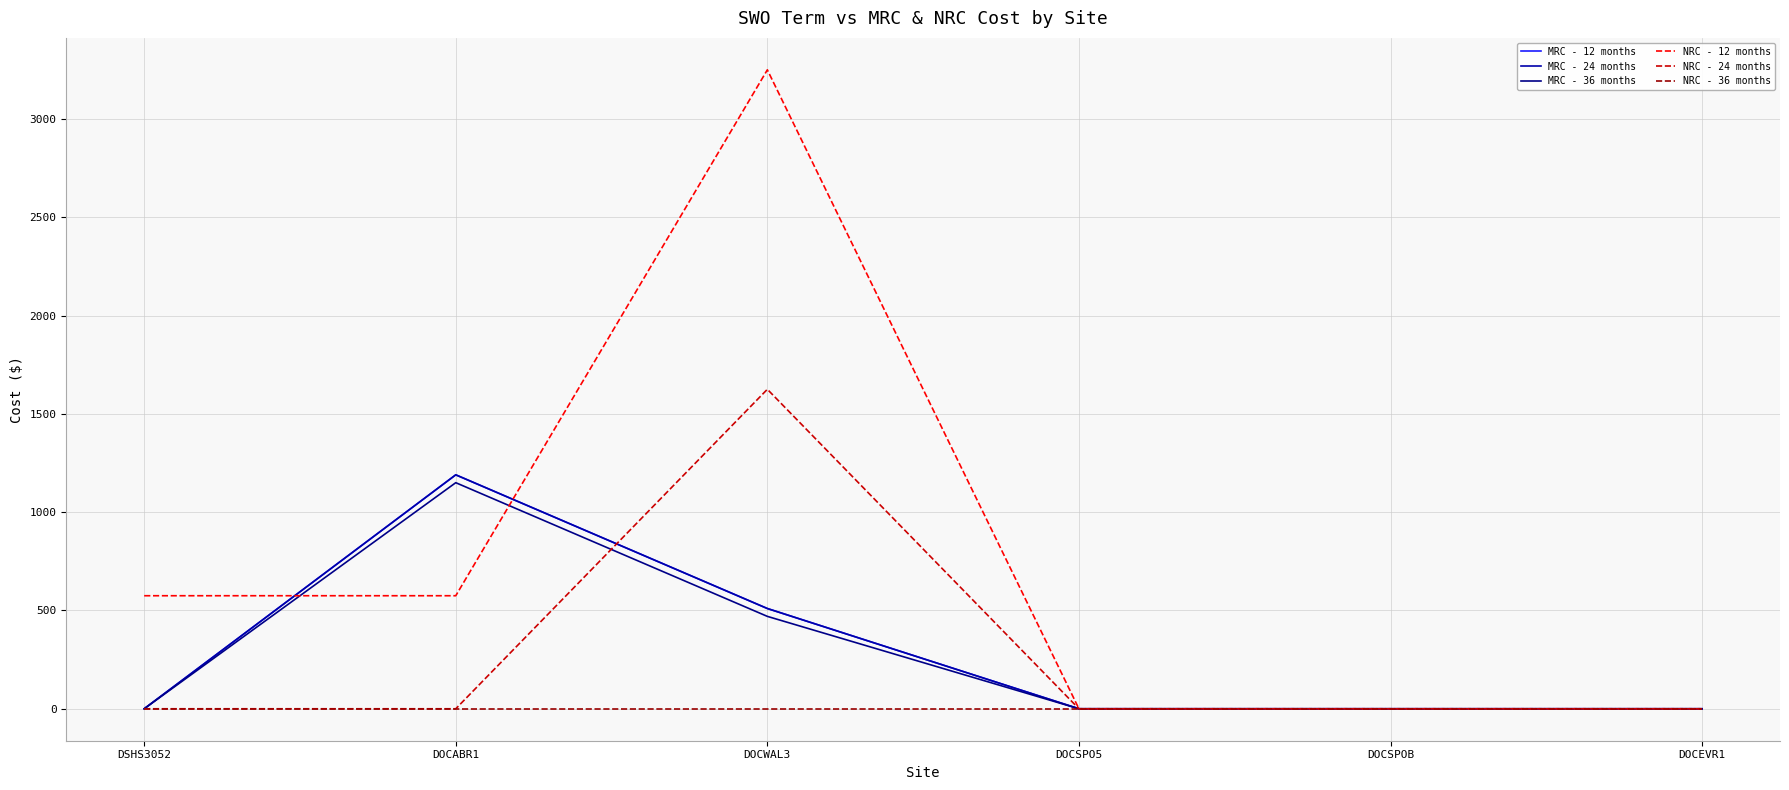

Is this an area chart (filled region under the line)?

No